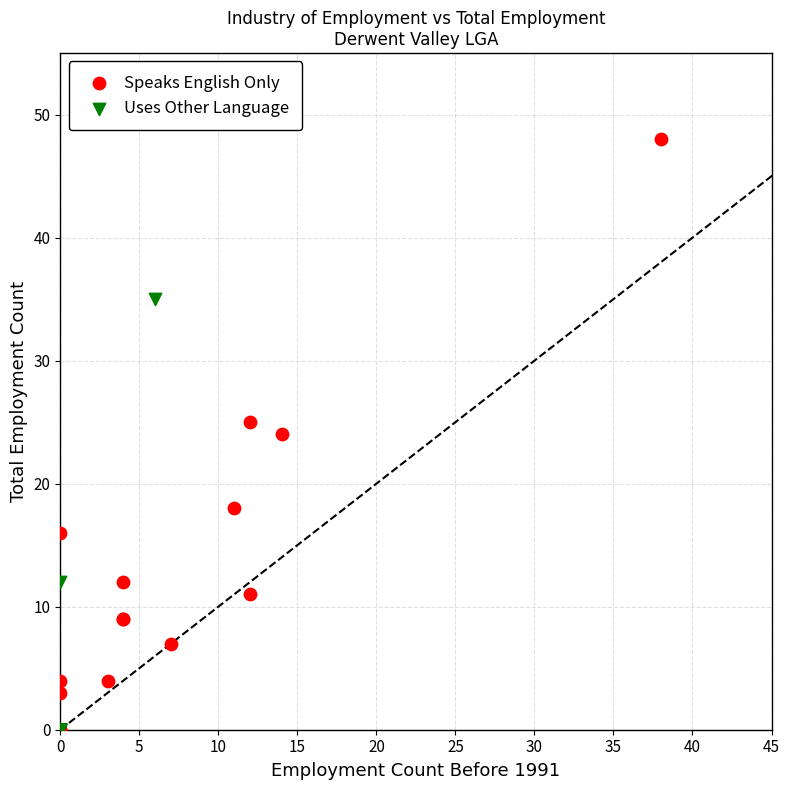

Which series has the largest Y range (max minus min)?

Speaks English Only